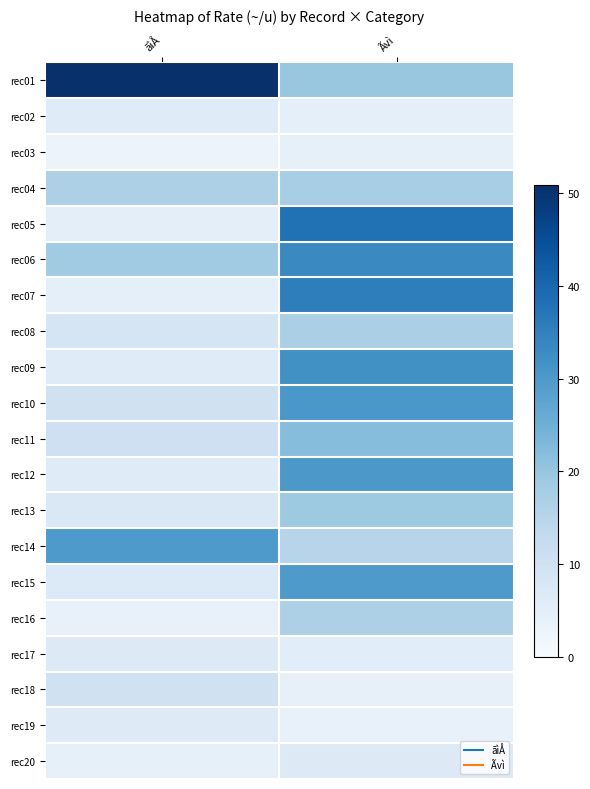

Reading left to right, transcribe all the data shown in this chart.

rec01: ãìÅ=50.9	Ãvì=19.7
rec02: ãìÅ=6.0	Ãvì=4.7
rec03: ãìÅ=2.9	Ãvì=4.2
rec04: ãìÅ=16.7	Ãvì=17.6
rec05: ãìÅ=5.1	Ãvì=38.0
rec06: ãìÅ=18.5	Ãvì=33.3
rec07: ãìÅ=4.6	Ãvì=35.4
rec08: ãìÅ=8.6	Ãvì=17.0
rec09: ãìÅ=6.0	Ãvì=32.0
rec10: ãìÅ=10.0	Ãvì=30.5
rec11: ãìÅ=10.5	Ãvì=22.0
rec12: ãìÅ=6.0	Ãvì=30.4
rec13: ãìÅ=7.5	Ãvì=19.0
rec14: ãìÅ=30.0	Ãvì=15.0
rec15: ãìÅ=6.9	Ãvì=30.0
rec16: ãìÅ=3.8	Ãvì=16.6
rec17: ãìÅ=6.4	Ãvì=5.5
rec18: ãìÅ=10.0	Ãvì=4.0
rec19: ãìÅ=6.2	Ãvì=3.8
rec20: ãìÅ=4.3	Ãvì=6.4